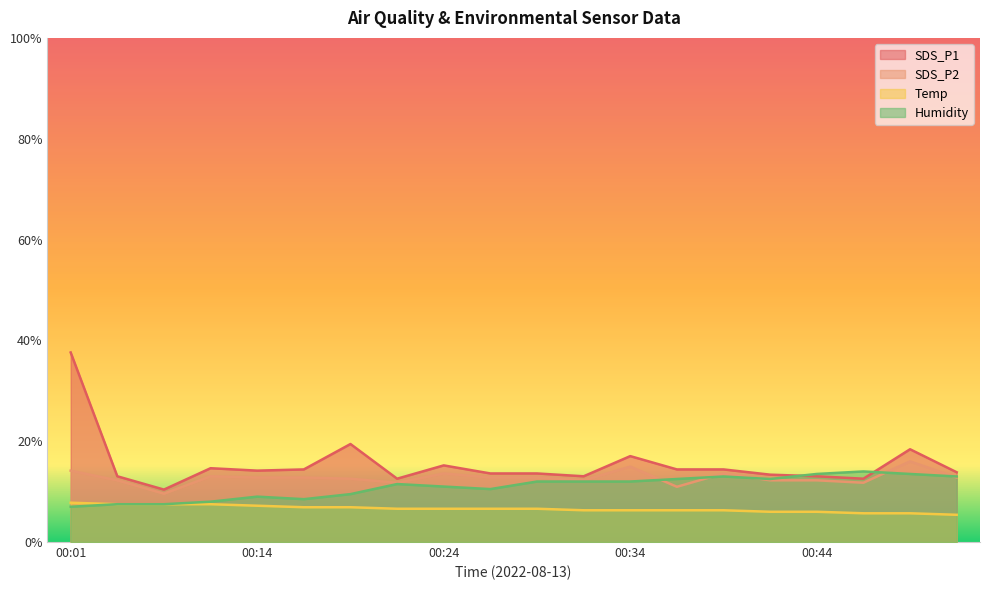

The value of Humidity at 00:32 is 12.0. True or false?

True